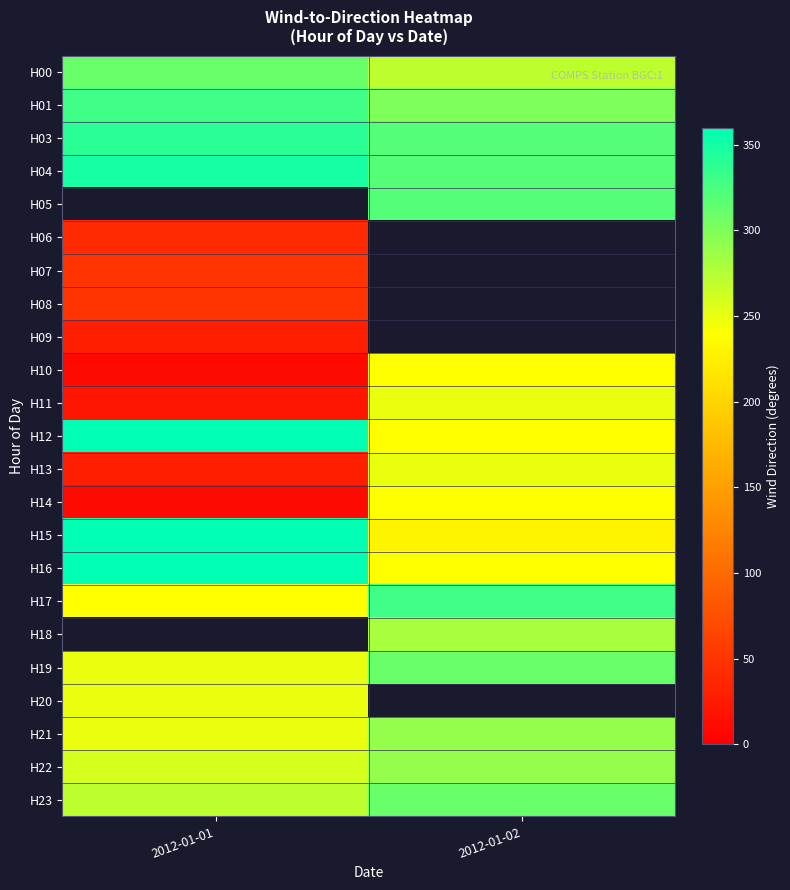

What is the difference between the highest and lowest values at 2012-01-01?

350.0